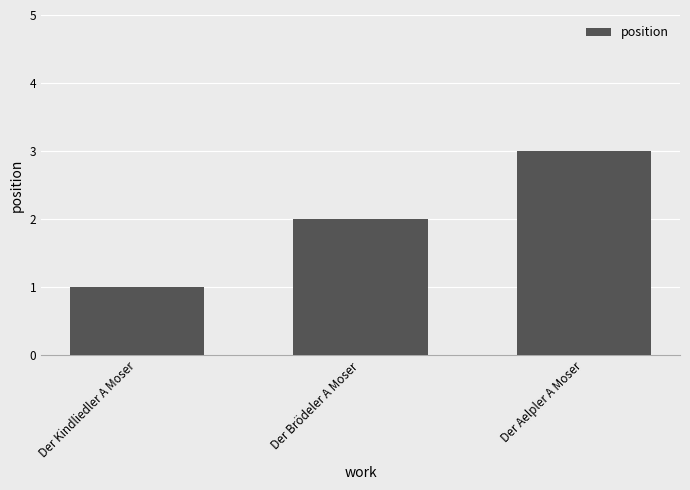

What is the maximum value shown in the chart?

3